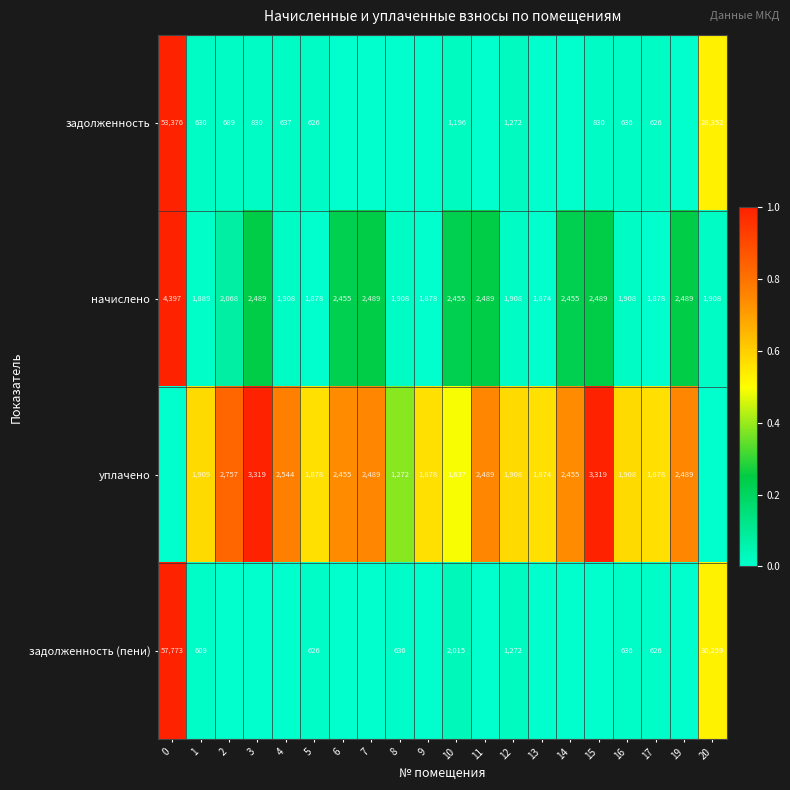

How many distinct data groups are displayed?

4